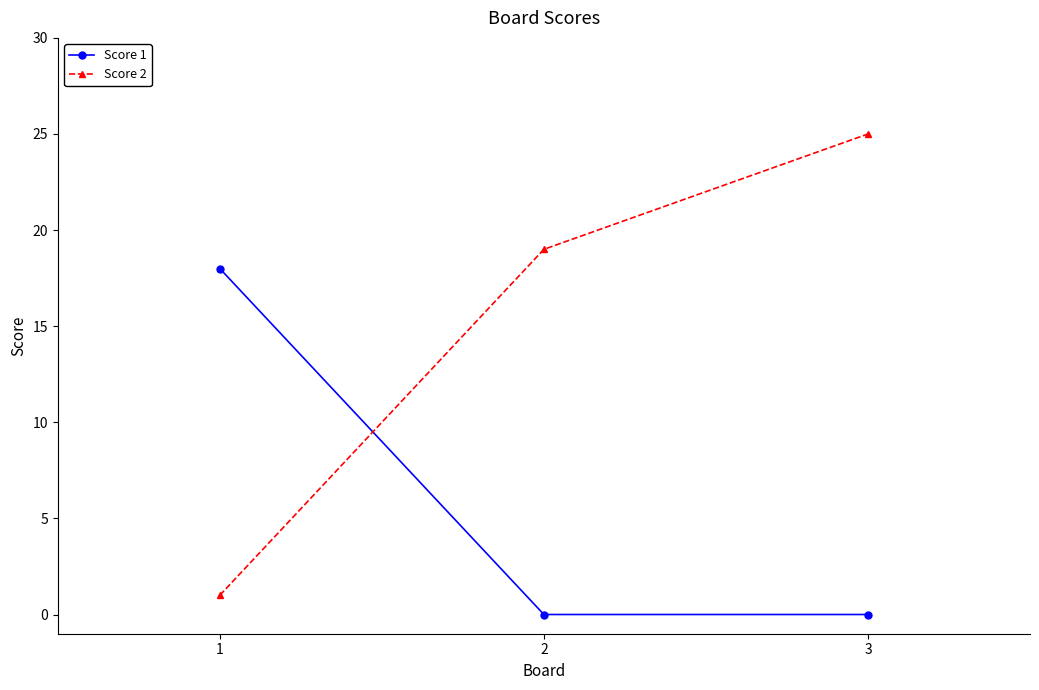

Read the Score 2 value at 2, to the nearest 5.

20